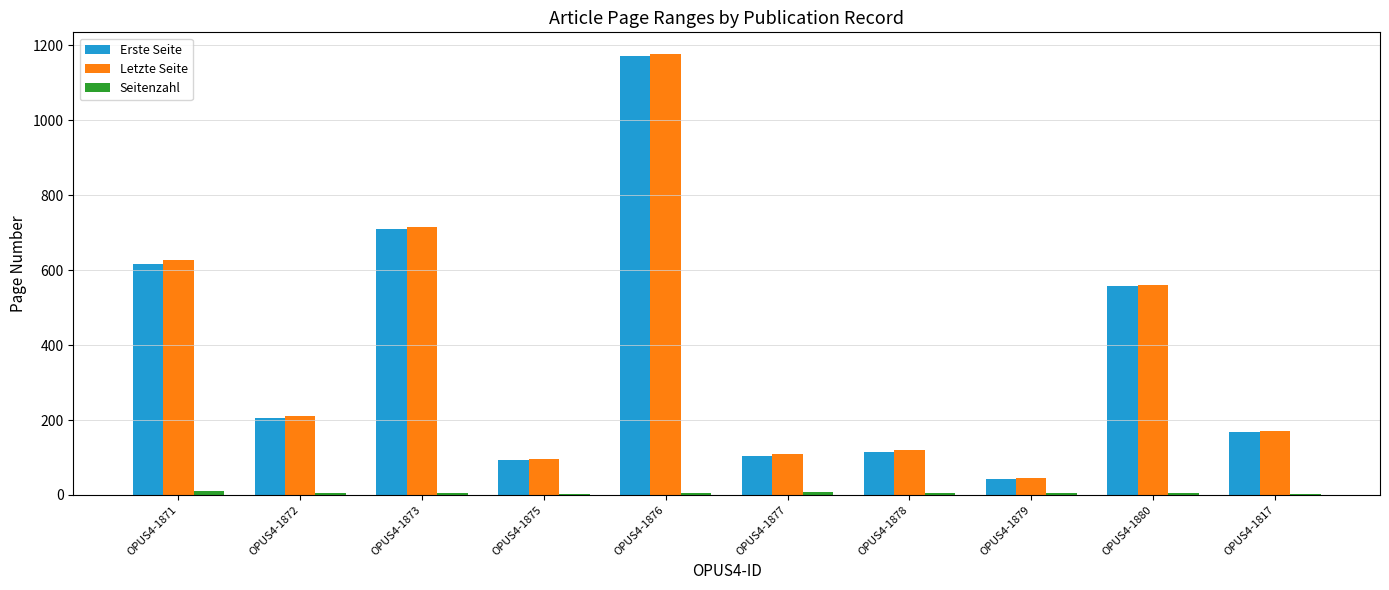

Is the value of Letzte Seite at OPUS4-1880 greater than the value of Erste Seite at OPUS4-1817?

Yes